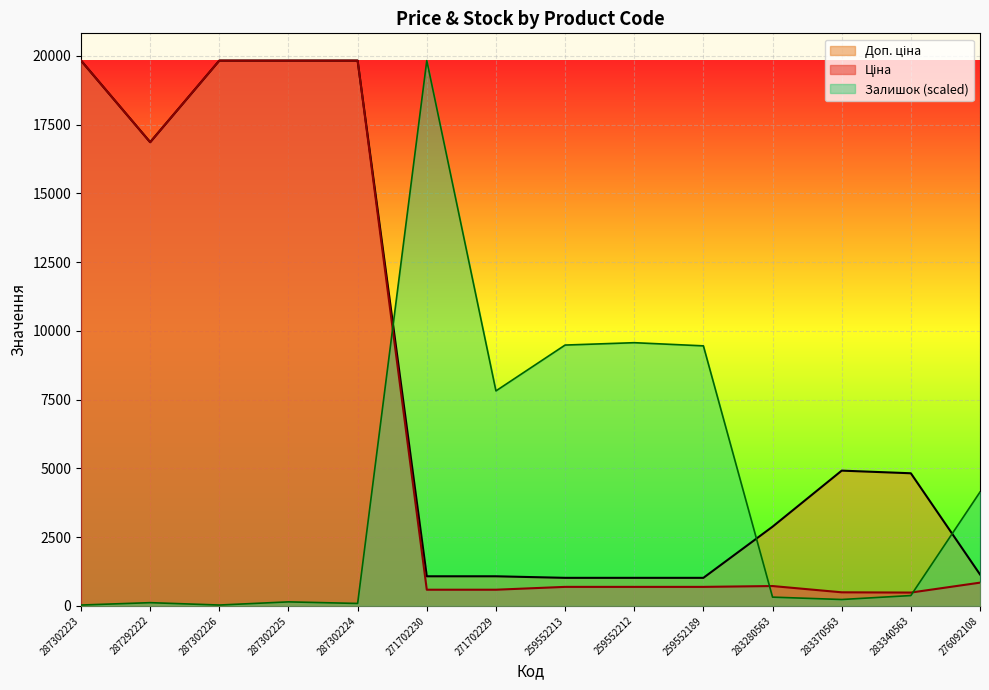

What is the smallest value displayed?

28.7